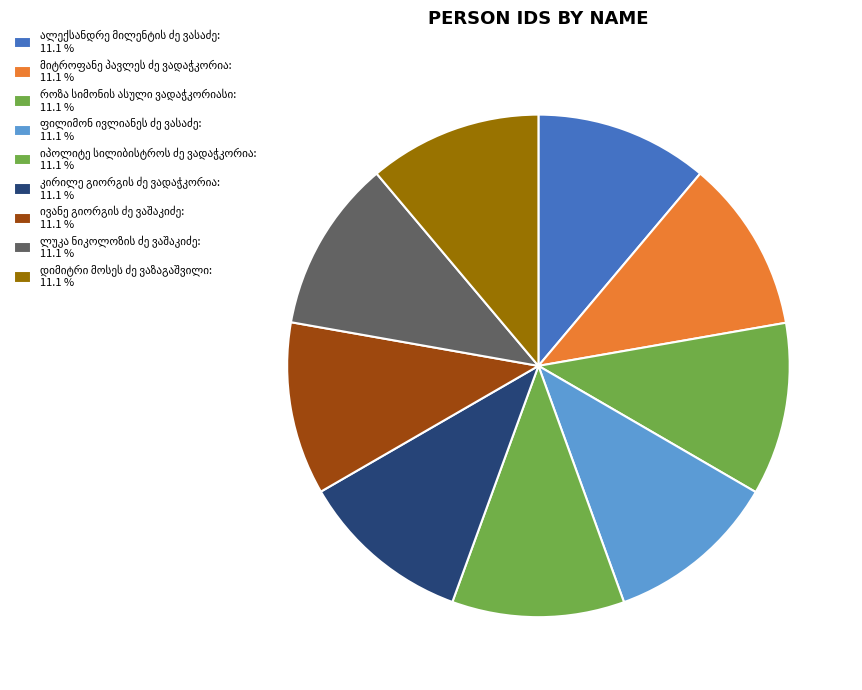

Does any single category account for the majority?

No